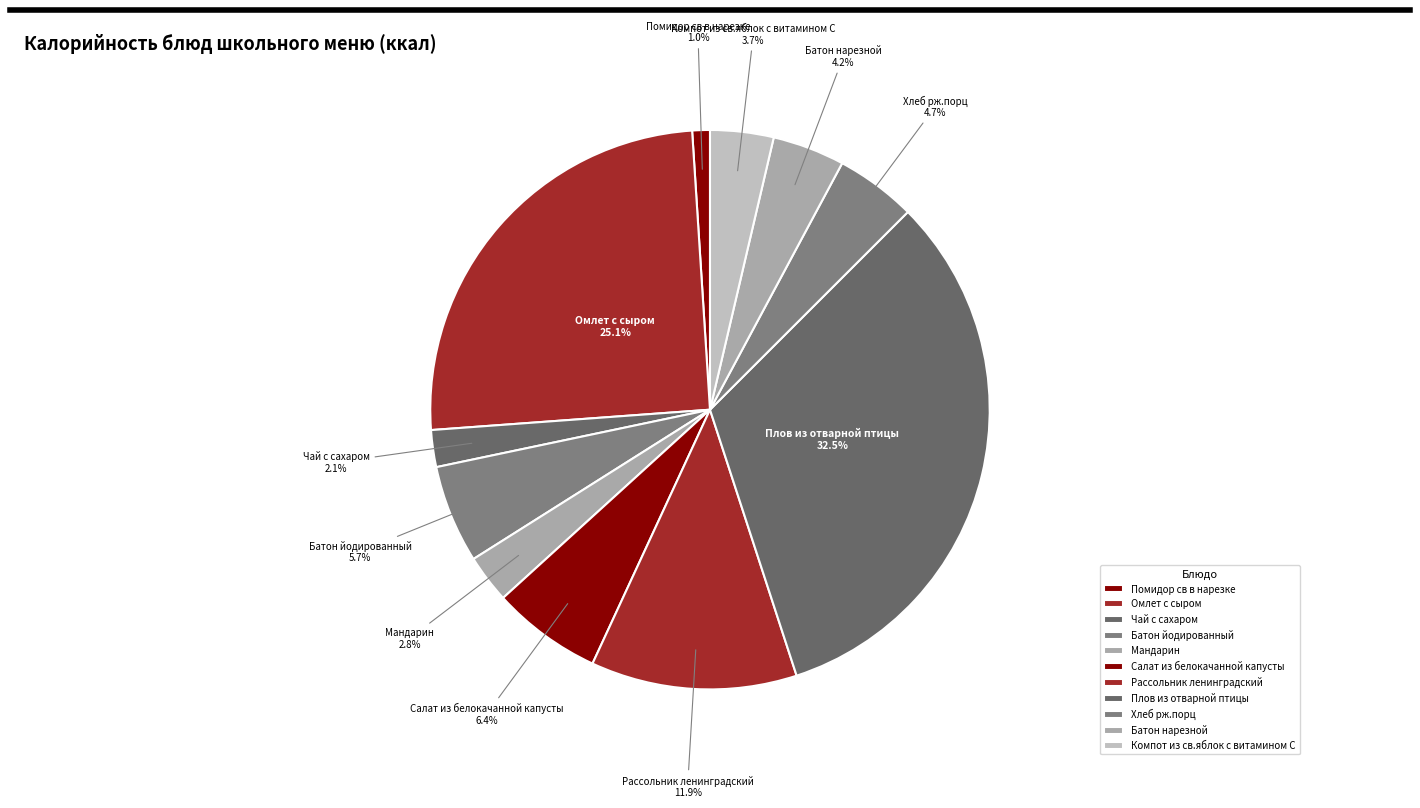

Which slice is the largest?

Плов из отварной птицы